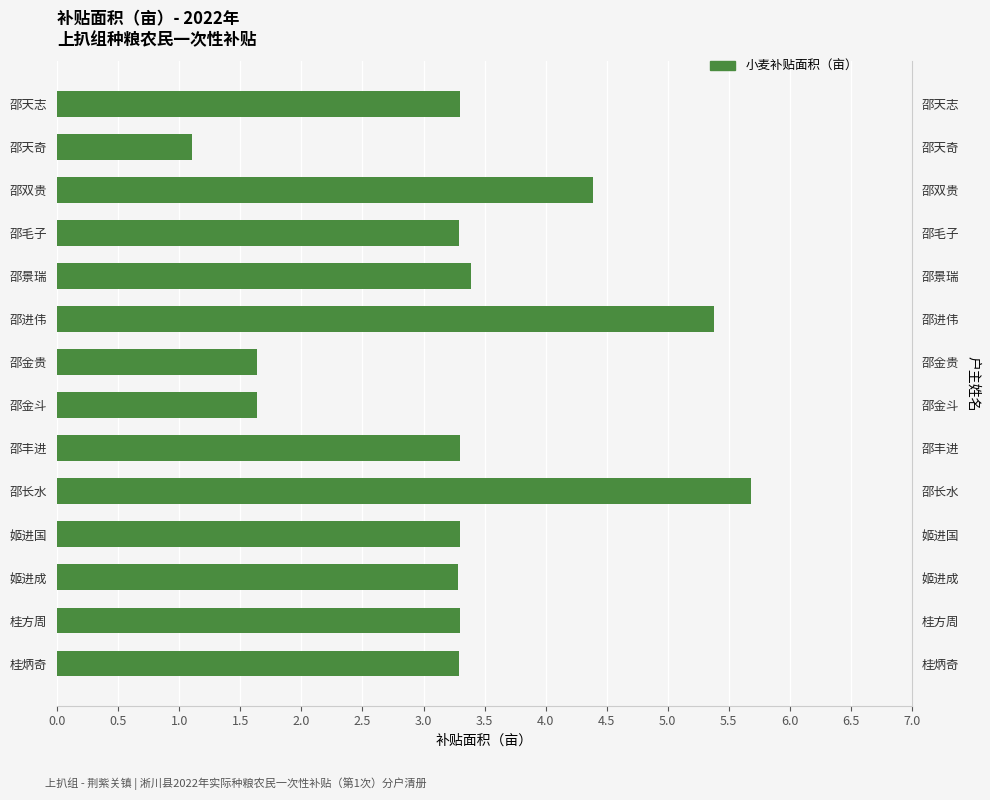

What is the change in value from 姬进成 to 邵双贵?

+1.1